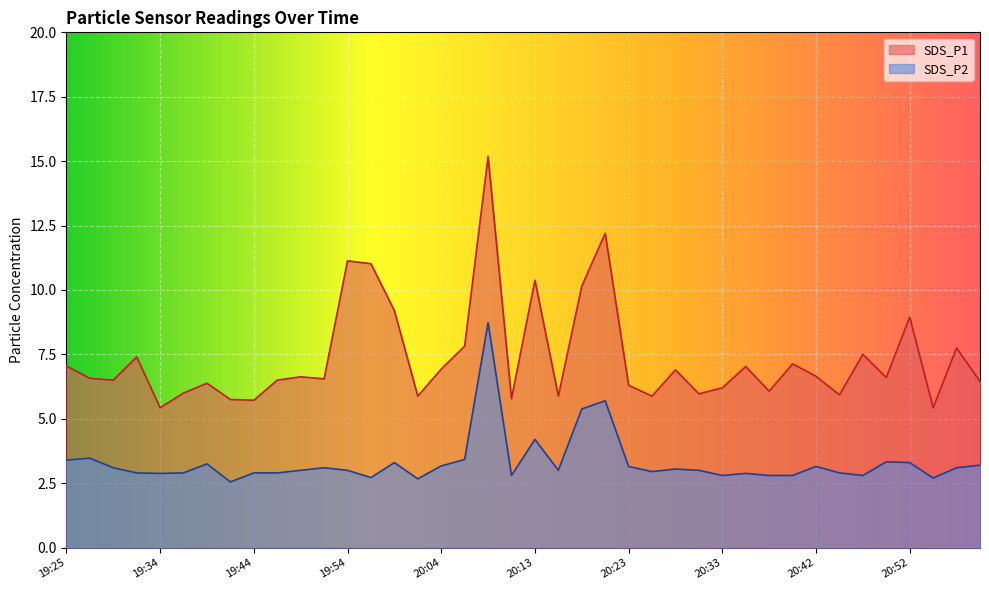

How many interior local valleys does the SDS_P1 series have?

13